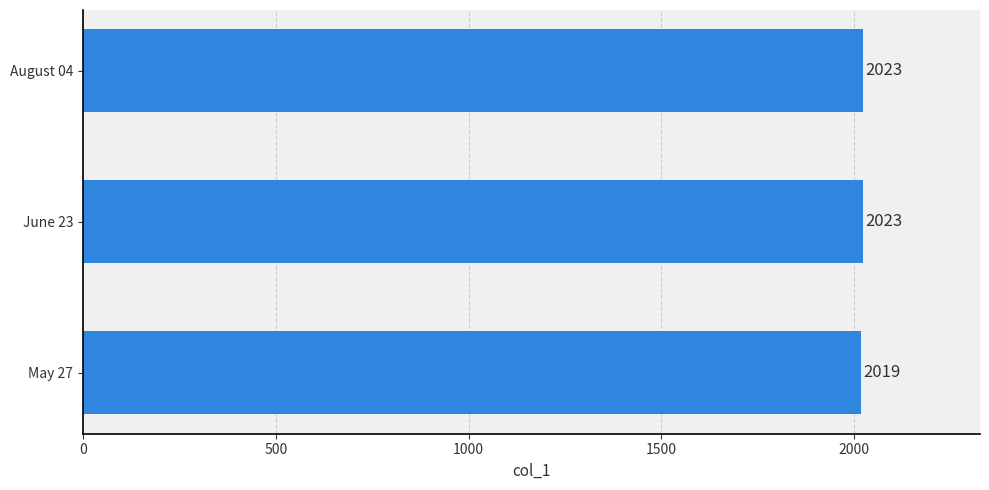

Which category has the lowest value across all series?

May 27